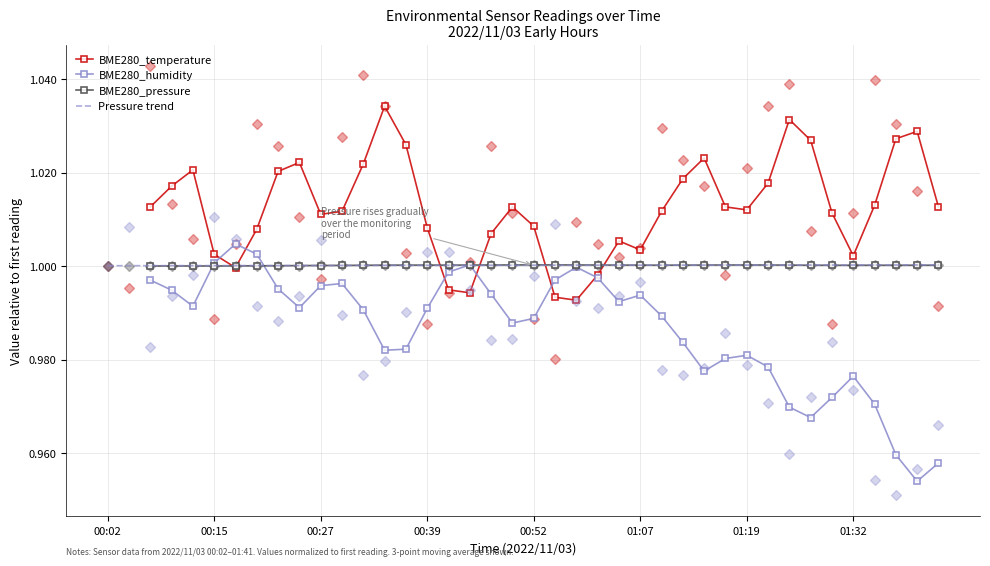

List the labels in order of BME280_humidity value, largest first.

00:15, 00:54, 00:04, 00:17, 00:27, 00:39, 00:42, 00:02, 00:12, 00:52, 01:07, 00:44, 00:25, 01:02, 00:10, 00:57, 00:20, 00:59, 00:37, 00:30, 00:22, 01:17, 00:49, 00:47, 01:29, 00:08, 00:35, 01:19, 01:14, 01:09, 00:32, 01:12, 01:32, 01:27, 01:22, 01:41, 01:24, 01:39, 01:34, 01:37